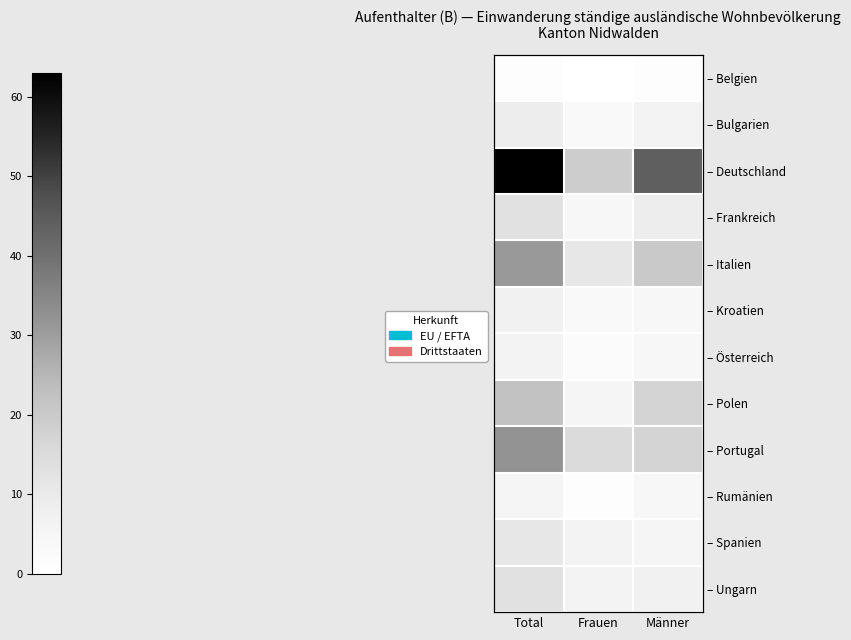

At how many categories does at least one series exceed 13?

3